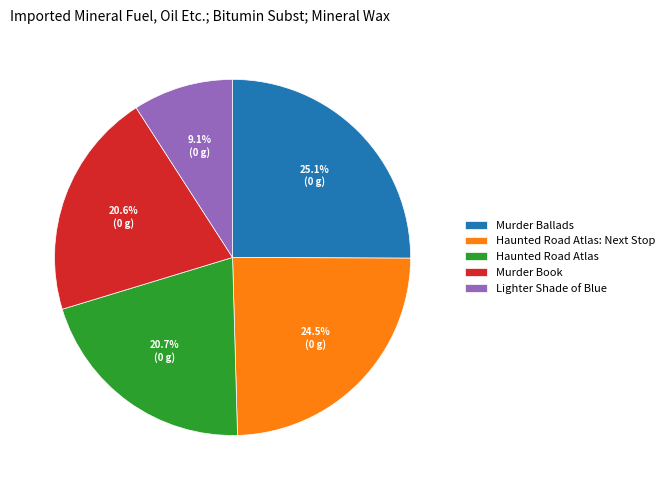

How many slices are in this pie chart?

5